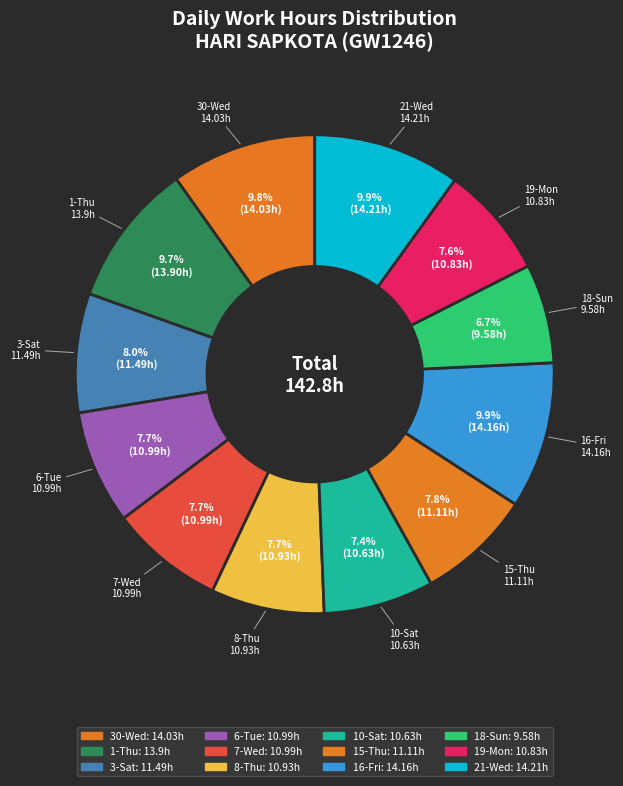

Is 21-Wed the majority of the pie?

No